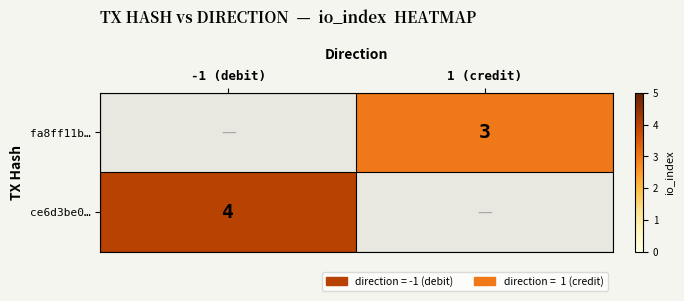

The fa8ff11b… series shows 5 at 1 (credit). True or false?

False